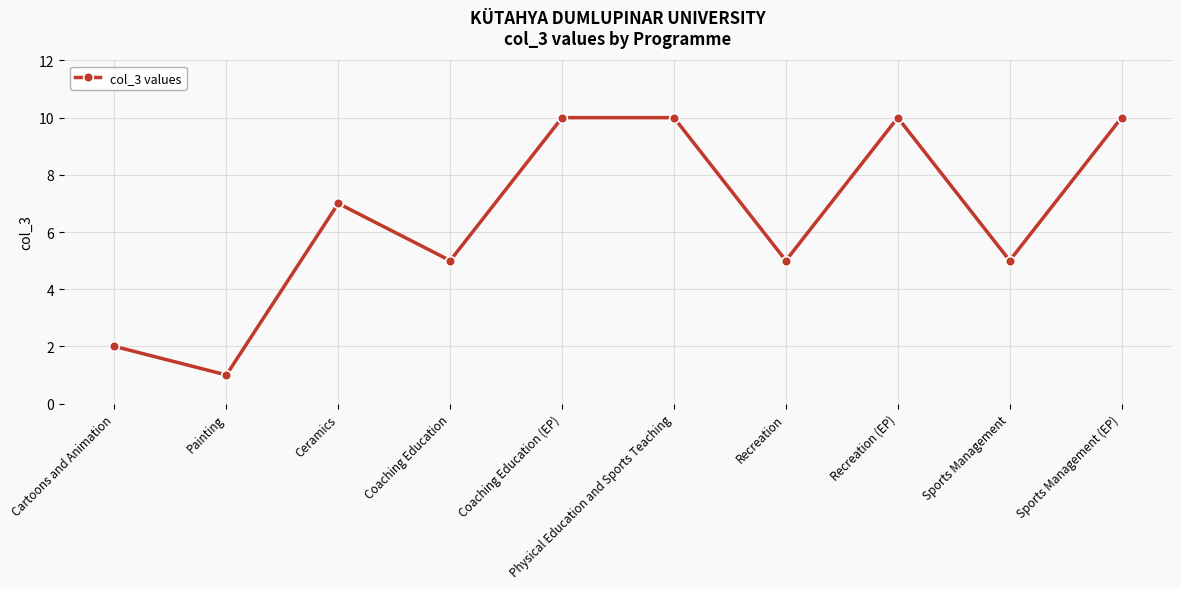

Reading left to right, what are all the values shown in this chart?

2	1	7	5	10	10	5	10	5	10